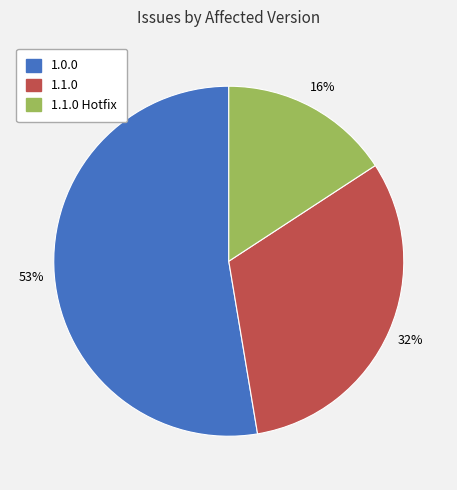

What is the ratio of the value at 1.1.0 Hotfix to the value at 1.0.0?

0.3